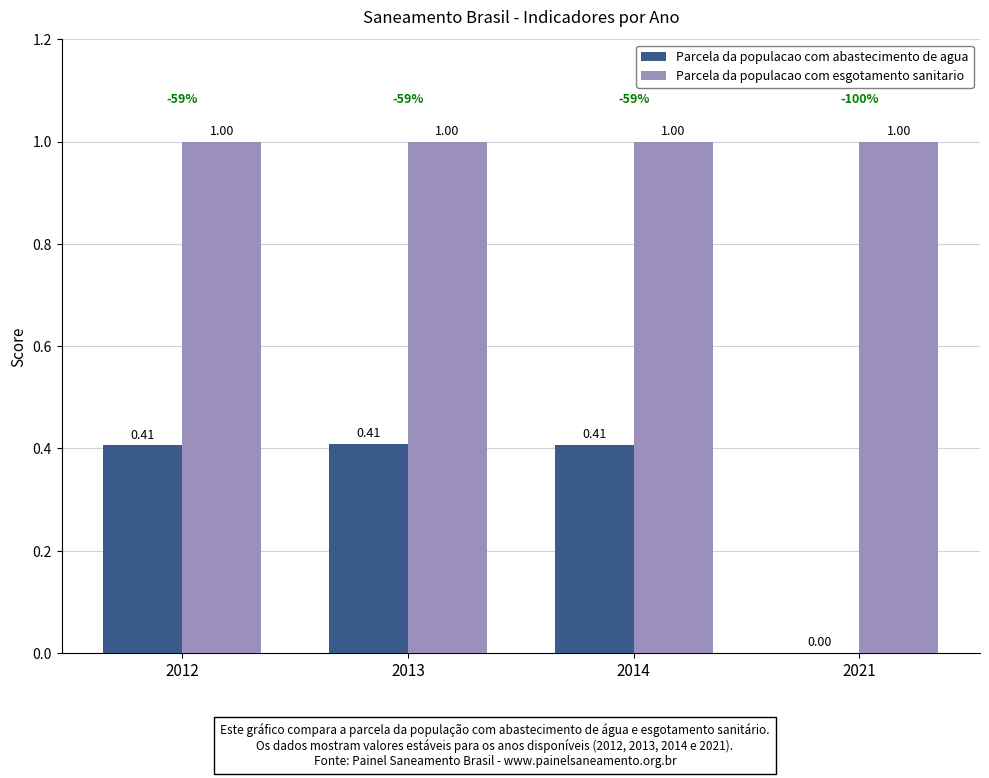

How many distinct data groups are displayed?

2